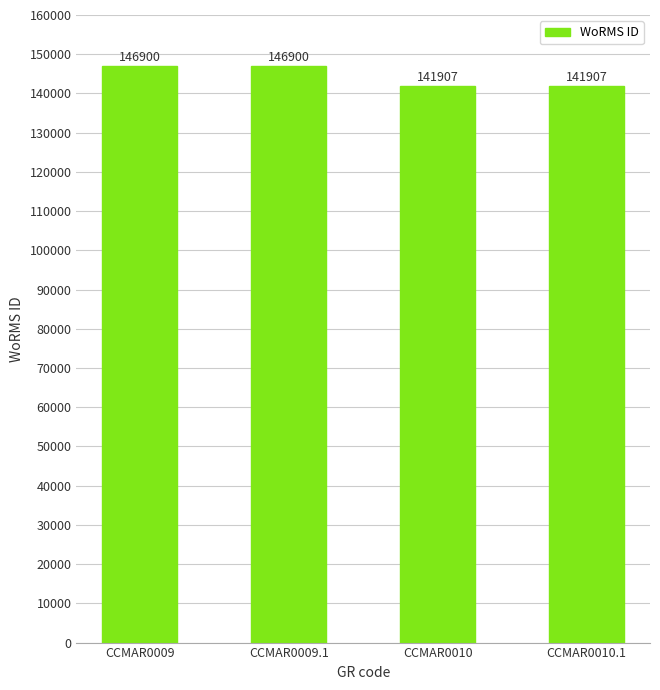

What is the value of the 1st bar from the left?

146900